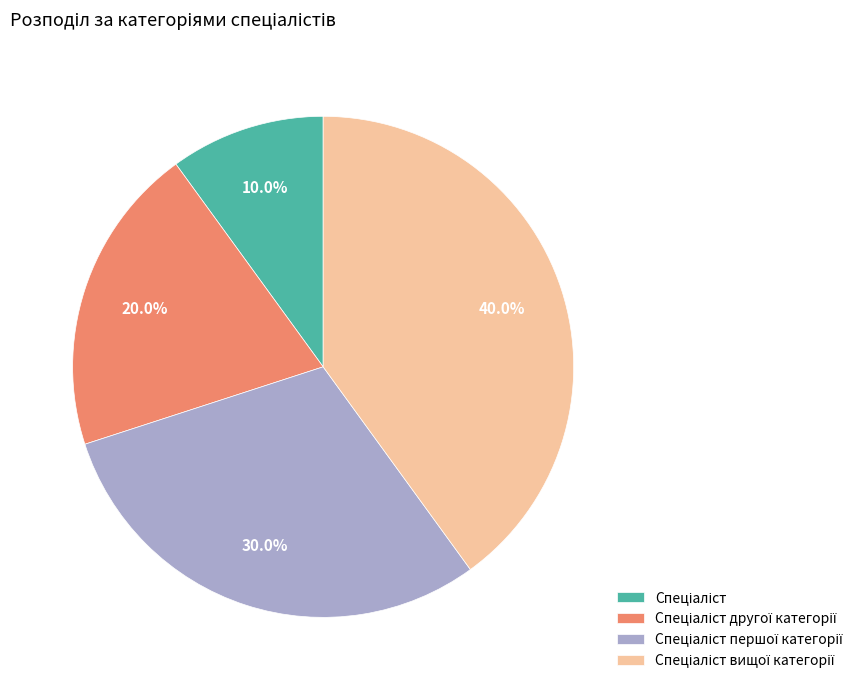

Is there a majority slice in this chart?

No